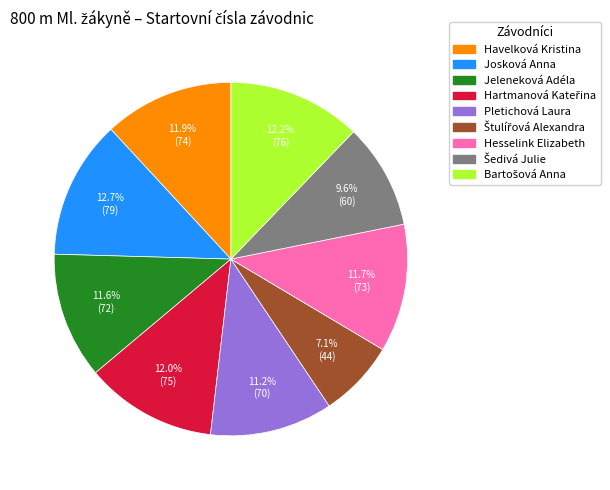

How many slices are in this pie chart?

9